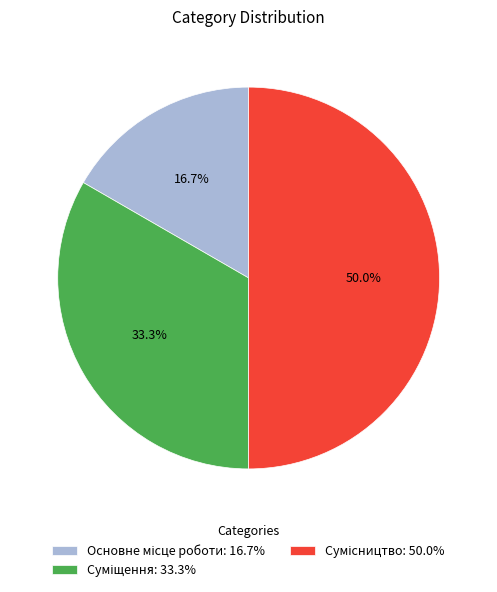

Count the number of slices in the pie.

3